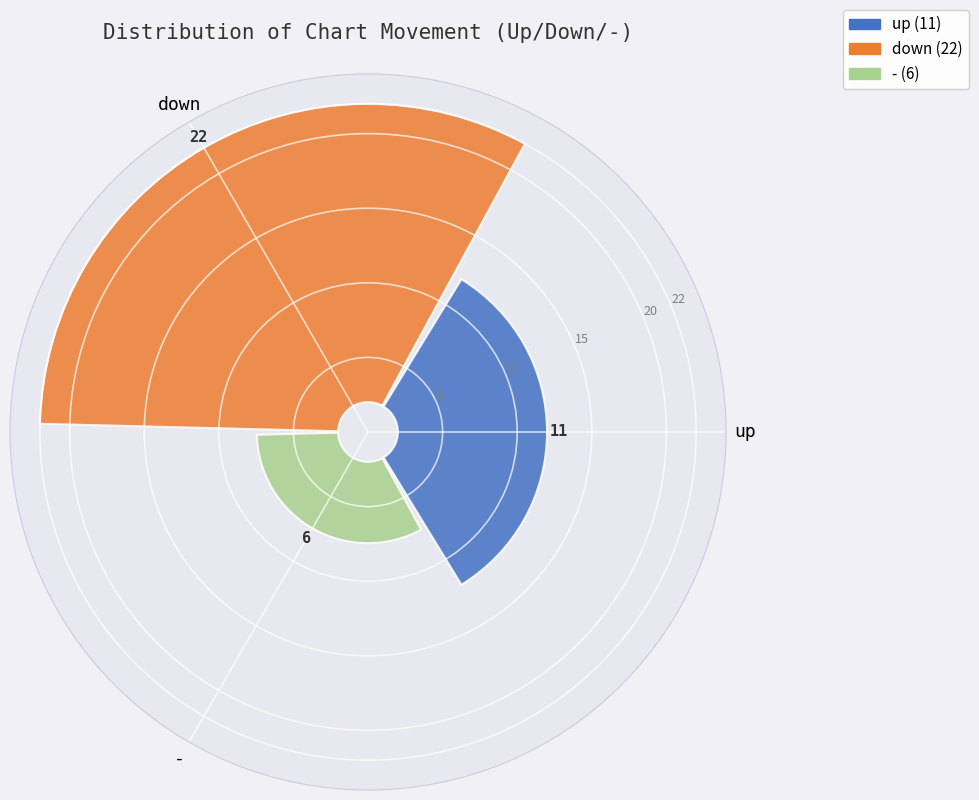

Does down represent more than half of the total?

Yes